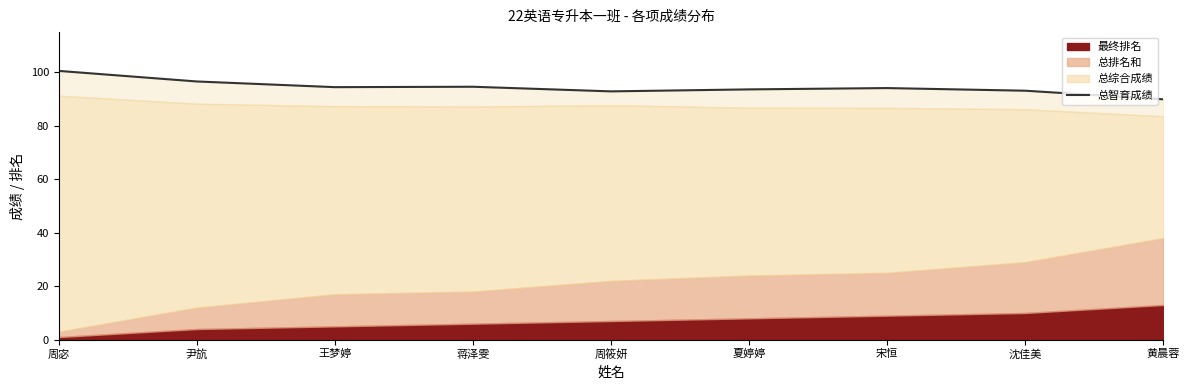

At which category does the chart reach its minimum across all series?

黄晨蓉